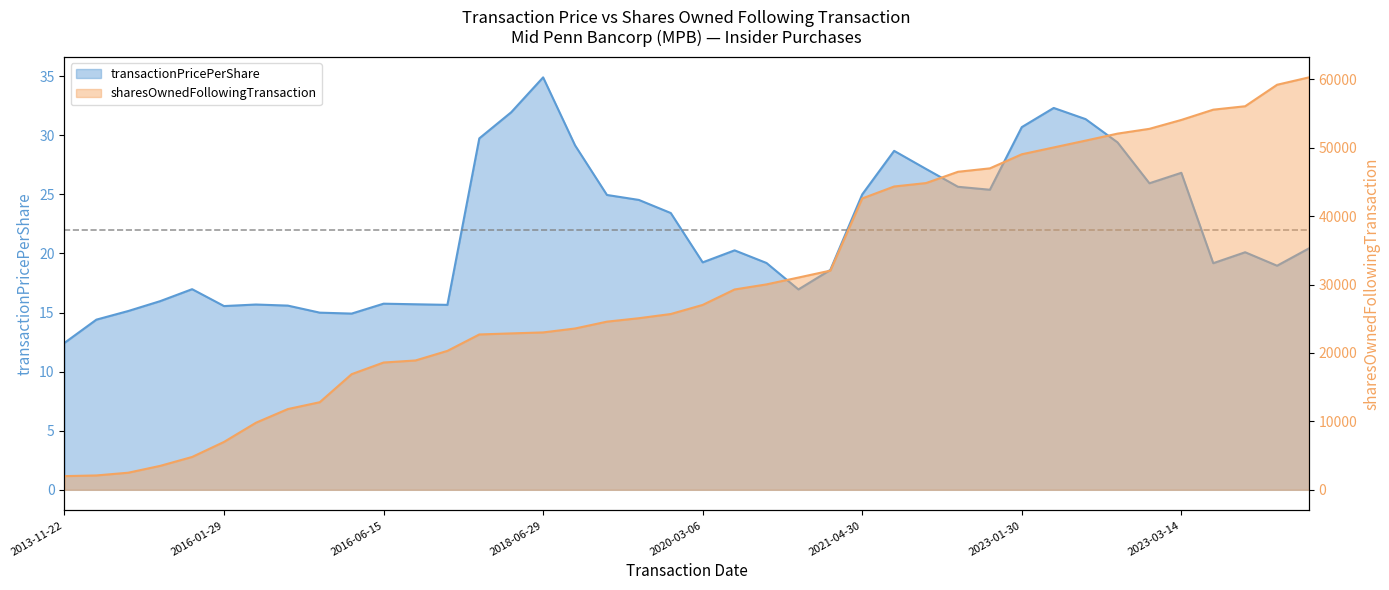

Where does the sharesOwnedFollowingTransaction series first go above 27017?

2020-04-29